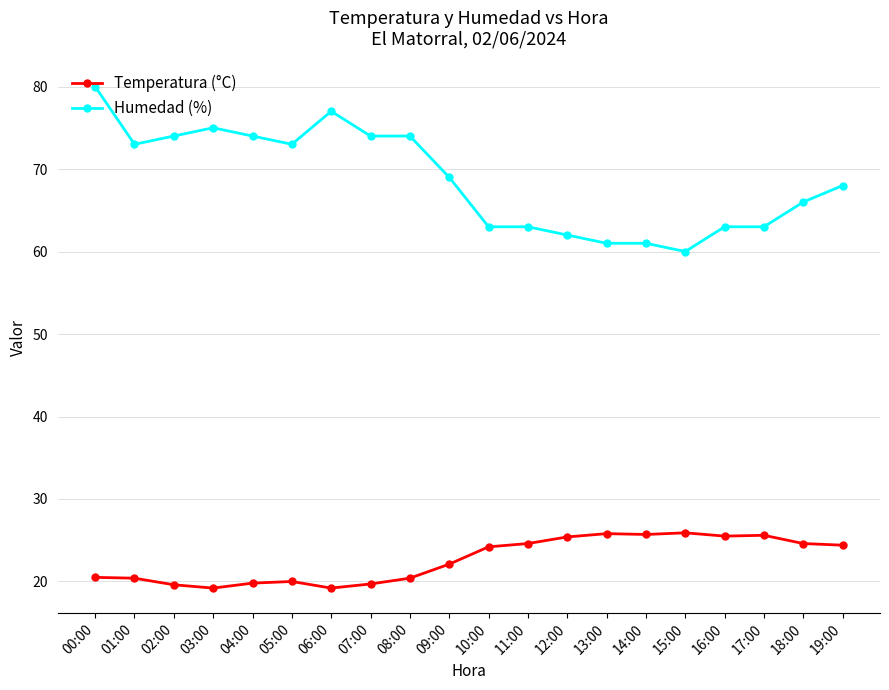

What is the greatest value displayed?

80.0